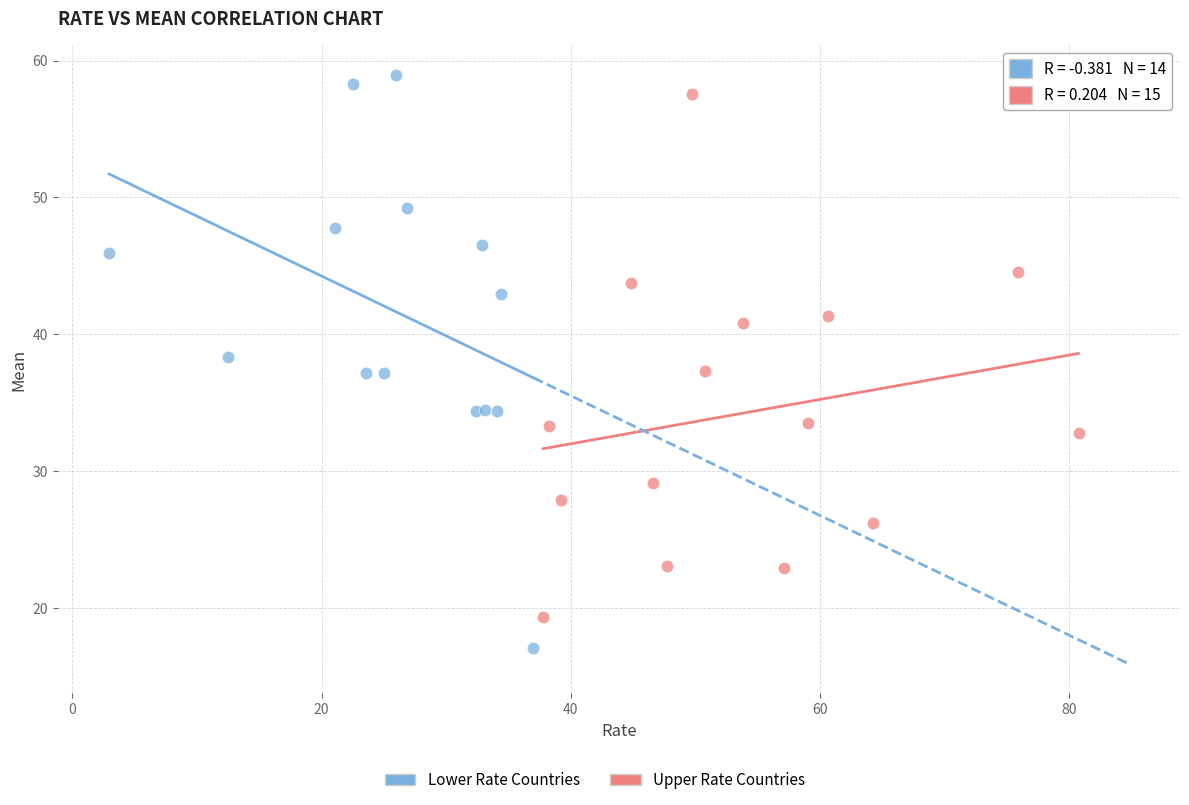

Which series has the largest Y range (max minus min)?

Lower Rate Countries